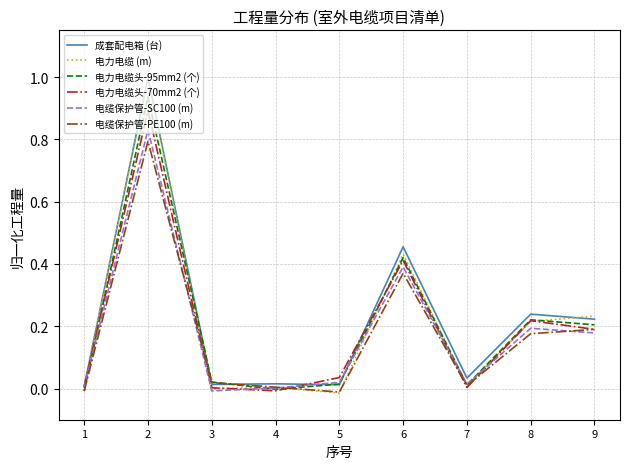

The 电力电缆头-95mm2 (个) series shows 0.0 at 5. True or false?

True